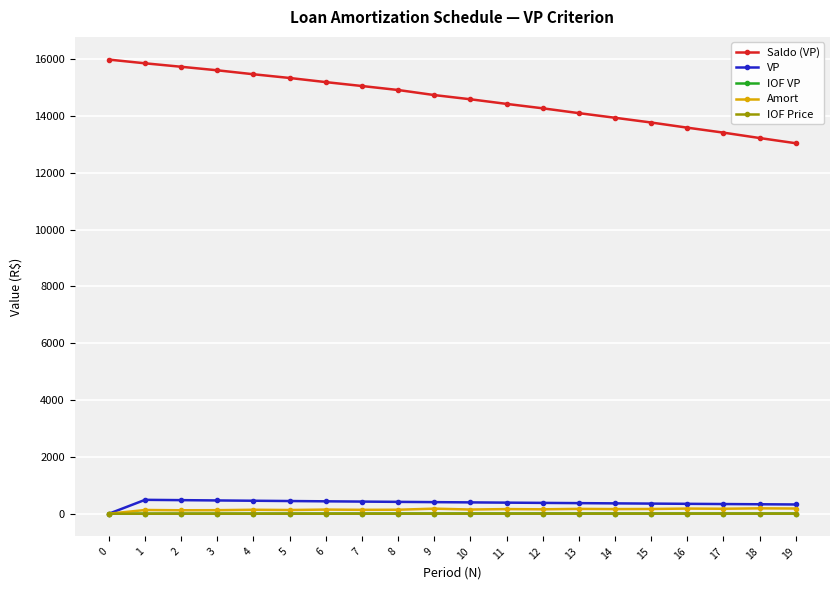

What is the difference between the maximum and second lowest values in the IOF VP series?

4.7